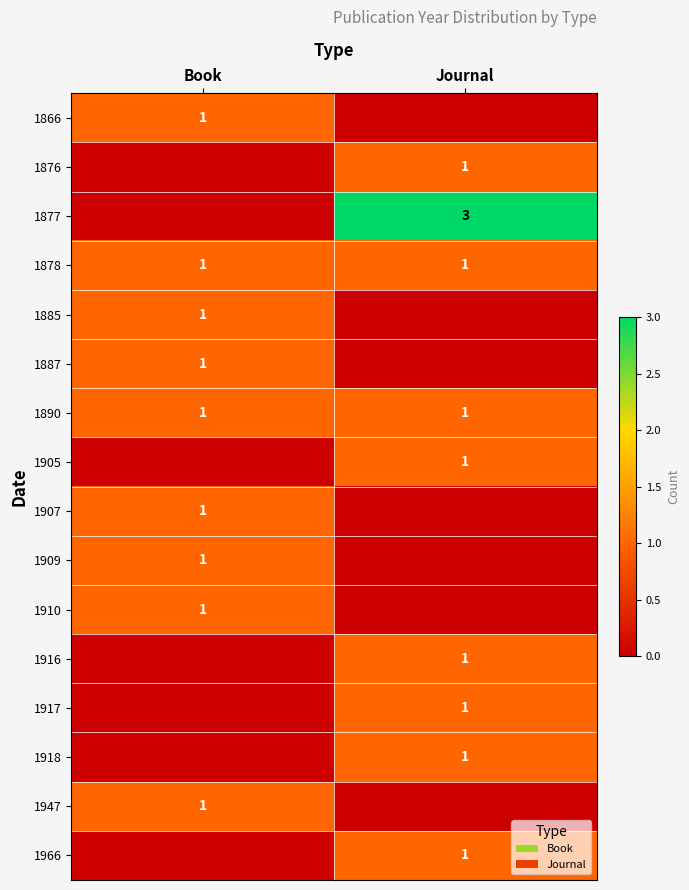

Which has a higher value, Journal or Book?

Book